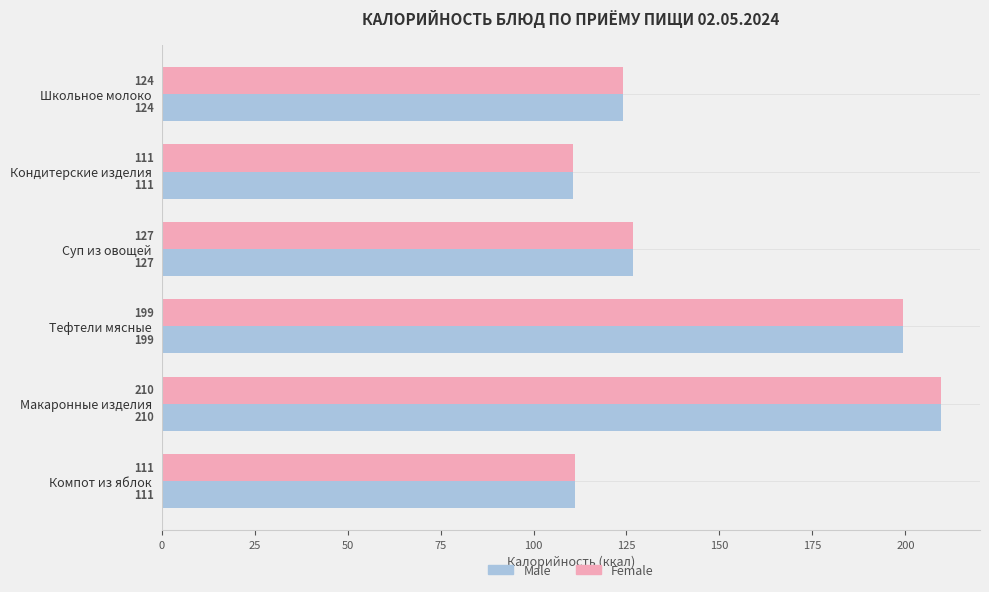

At which category is the sum across all series the highest?

Макаронные изделия